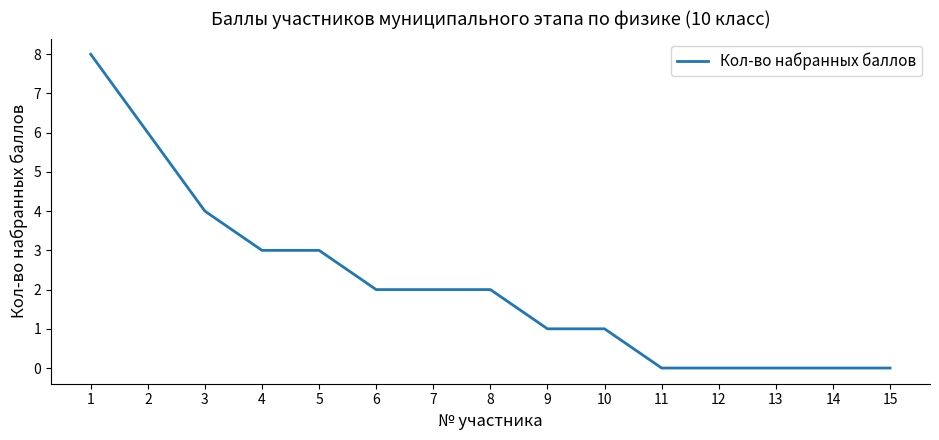

What is the ratio of the value at 3 to the value at 8?

2.0